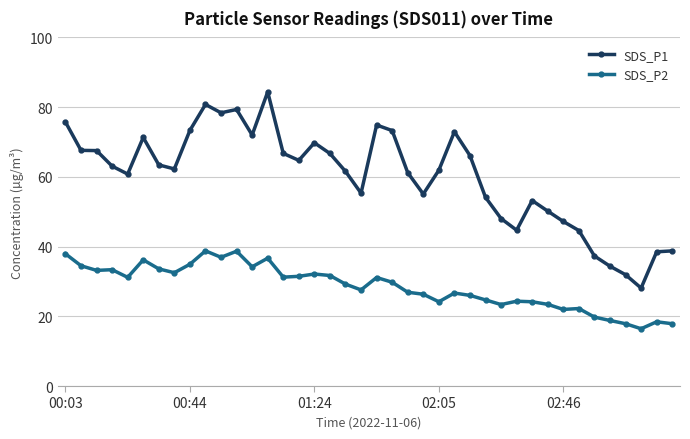

What is the value of the SDS_P2 point at the 16th from the left?

31.5